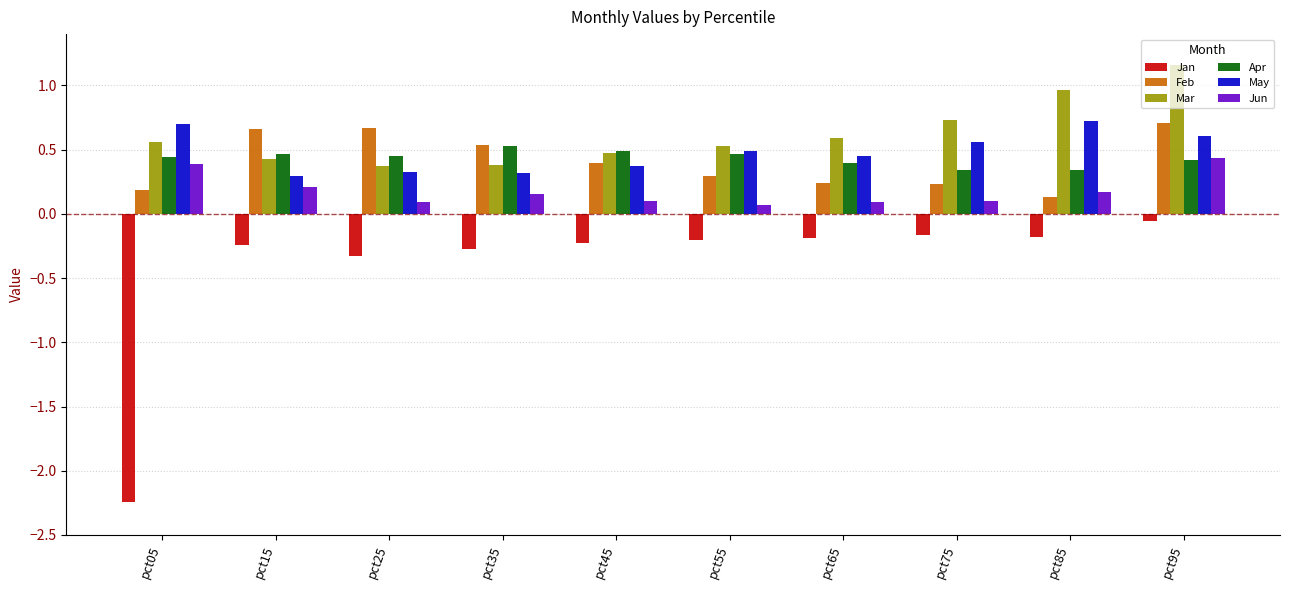

The Mar series shows 0.4 at pct15. True or false?

True